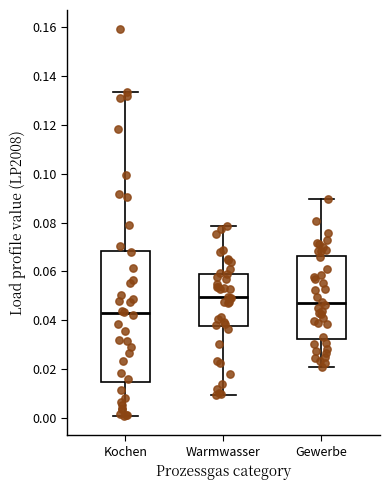

Reading left to right, read every box against the y-axis: the position of its median line, the range the box covers, and the ends of its whiskers. The values are not printed on the chart, so give them approximately, as read against the axis.

Kochen: median 0.042, box 0.014 to 0.068, whiskers 0.000 to 0.134
Warmwasser: median 0.050, box 0.038 to 0.060, whiskers 0.010 to 0.078
Gewerbe: median 0.046, box 0.032 to 0.066, whiskers 0.020 to 0.090